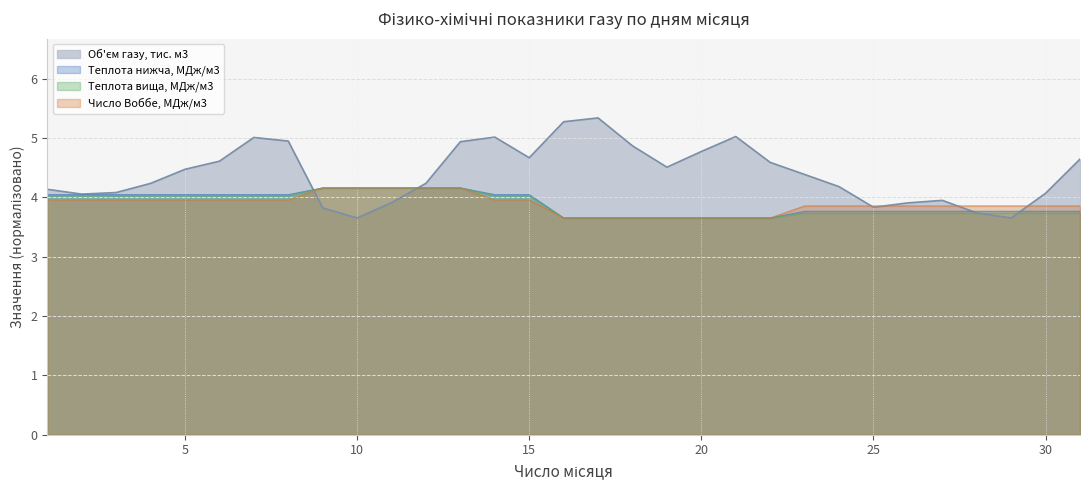

How many data points does each series have?

31